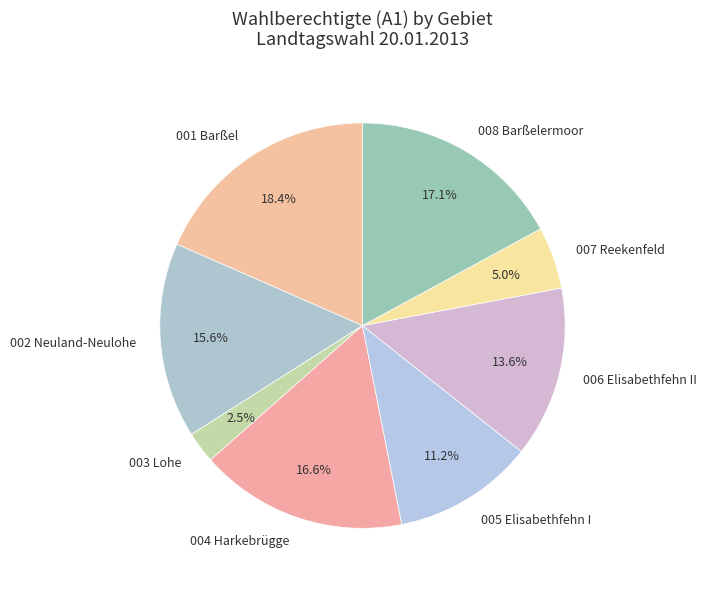

How much of the chart is everything except 006 Elisabethfehn II?

86.4%